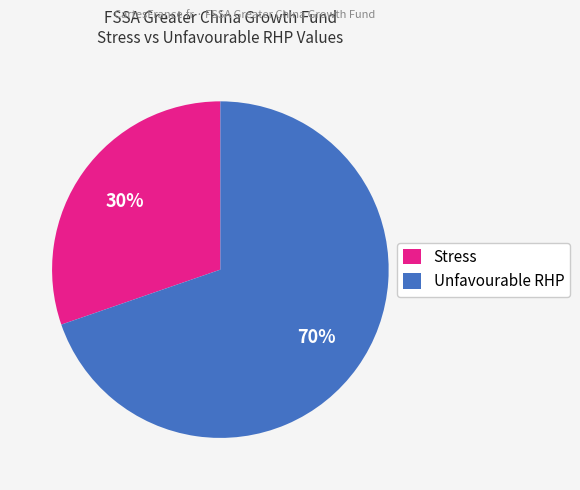

Is the sum of Unfavourable RHP and Stress greater than half?

Yes